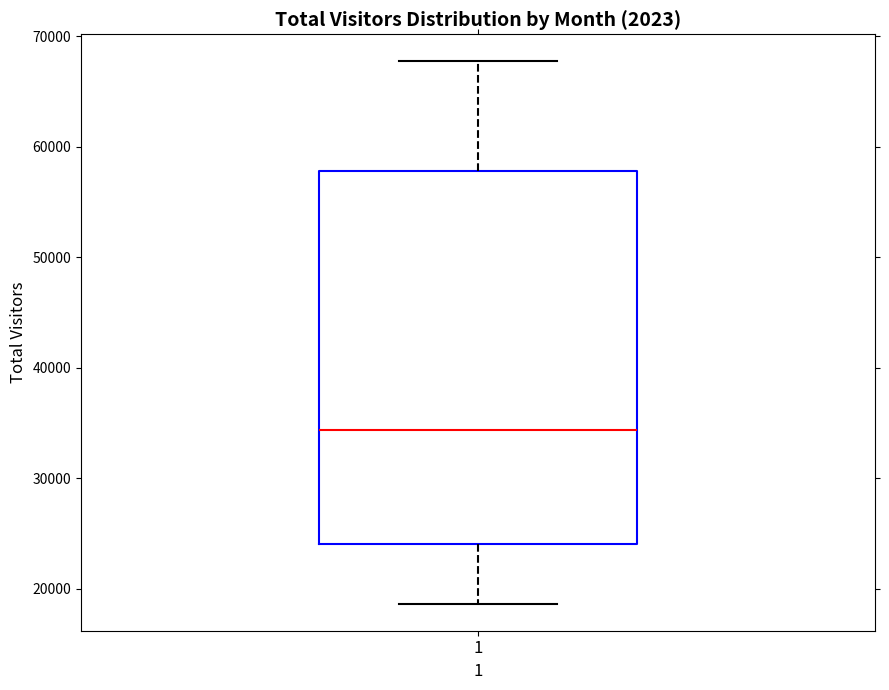

Where is the upper edge of the box at x = 1 on the y-axis? The values are not printed on the chart, so give them approximately, as read against the axis.

58000